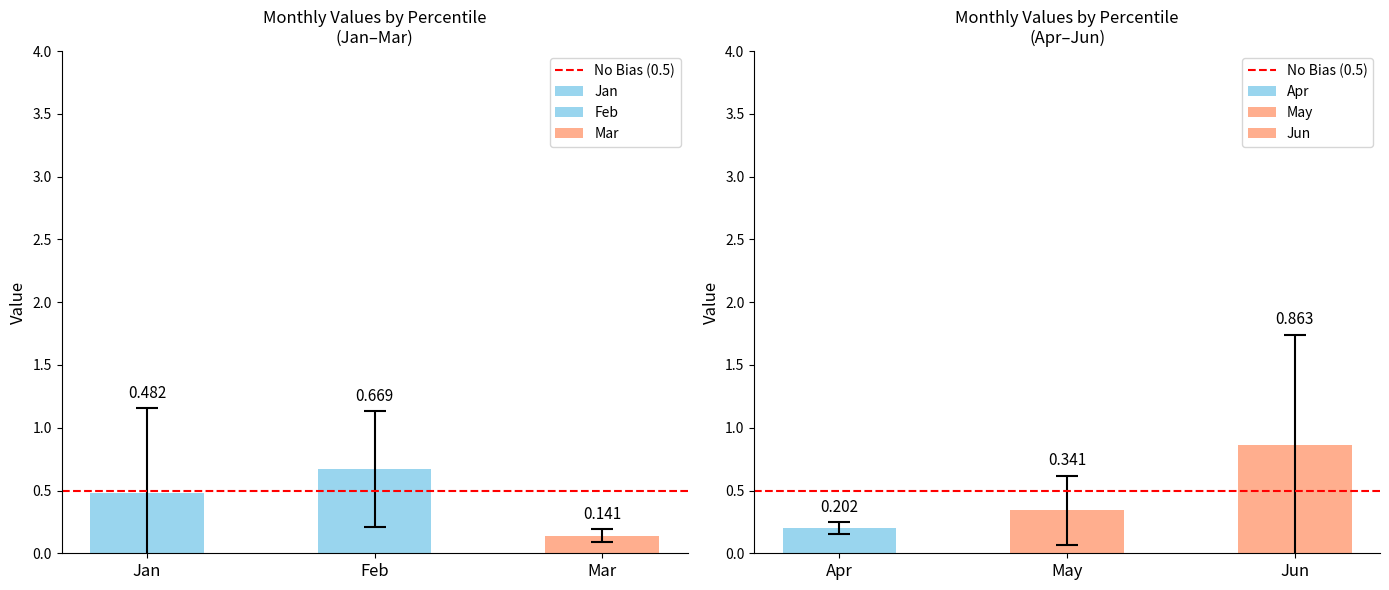

What are all the series names shown in the legend?

Jan, Feb, Mar, Apr, May, Jun